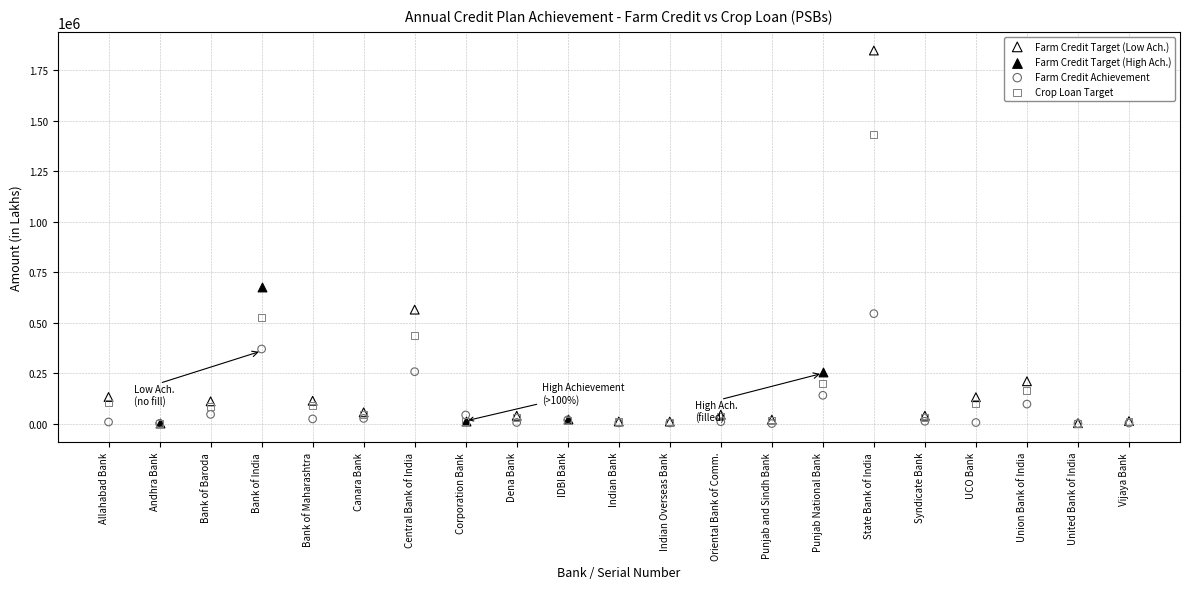

Which series reaches the maximum Y coordinate?

Farm Credit Target (Low Ach.)